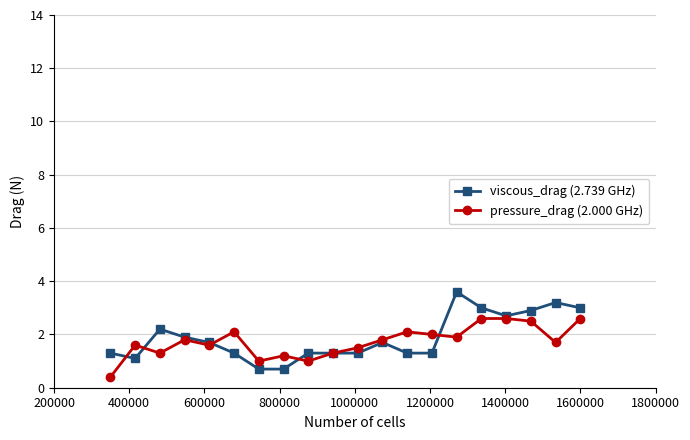

What is the value of the viscous_drag (2.739 GHz) point at the 18th from the left?

2.9